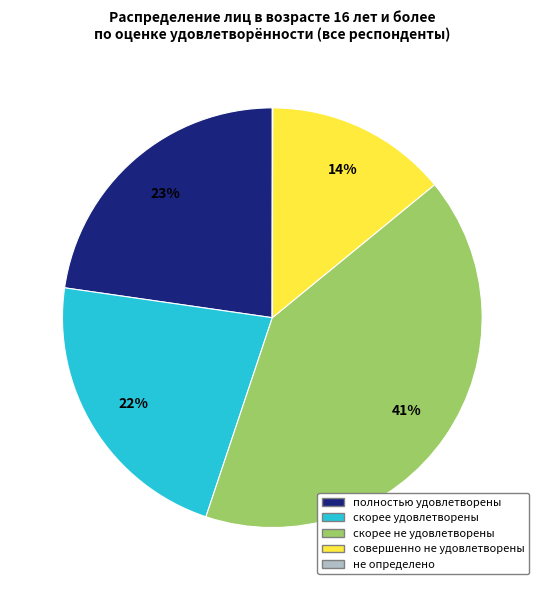

To the nearest percent, what percentage of the pie is совершенно не удовлетворены?

14%